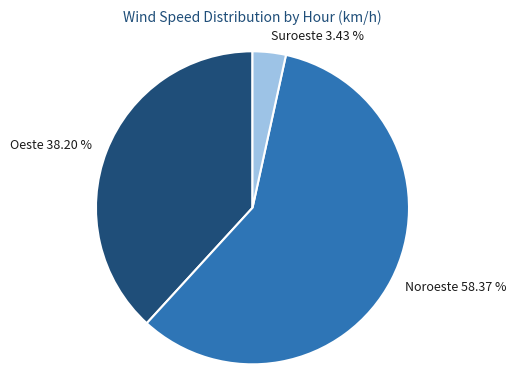

Do Oeste 38.20 % and Noroeste 58.37 % together represent more than half of the pie?

Yes